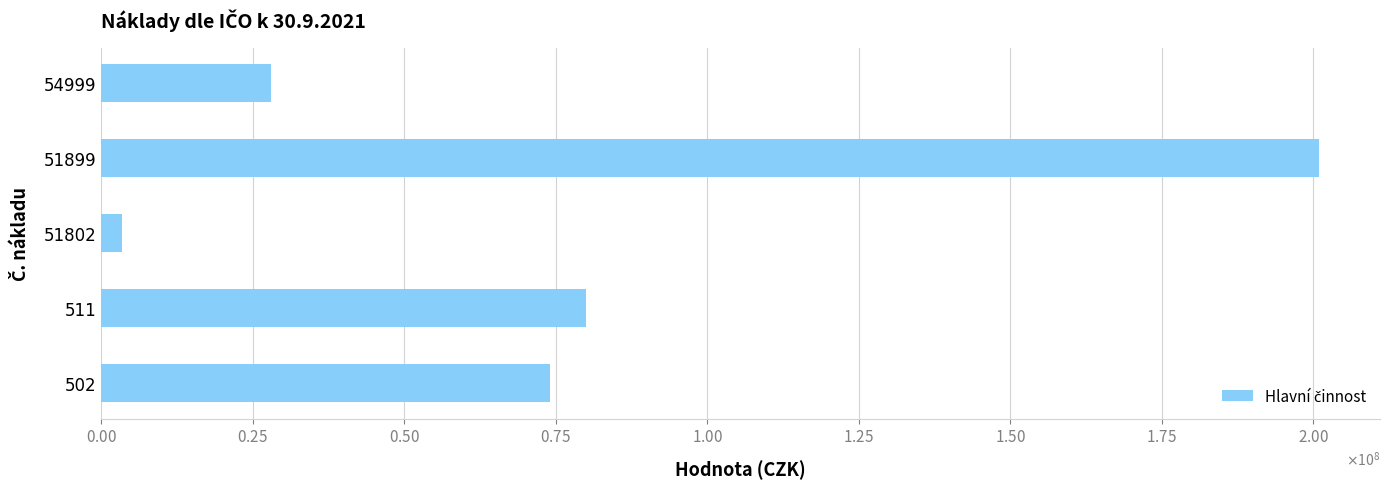

Are the bars horizontal?

Yes